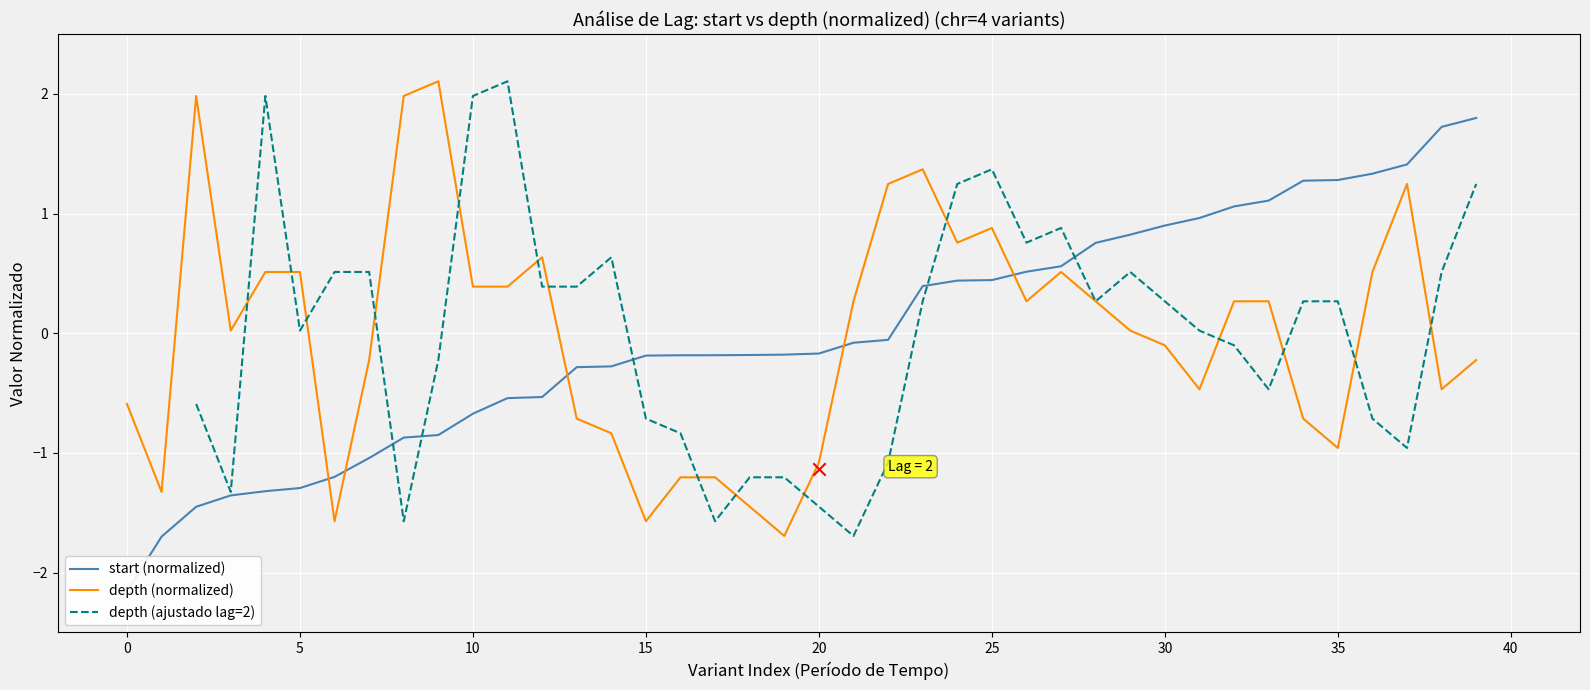

At how many categories does at least one series exceed 0?

32